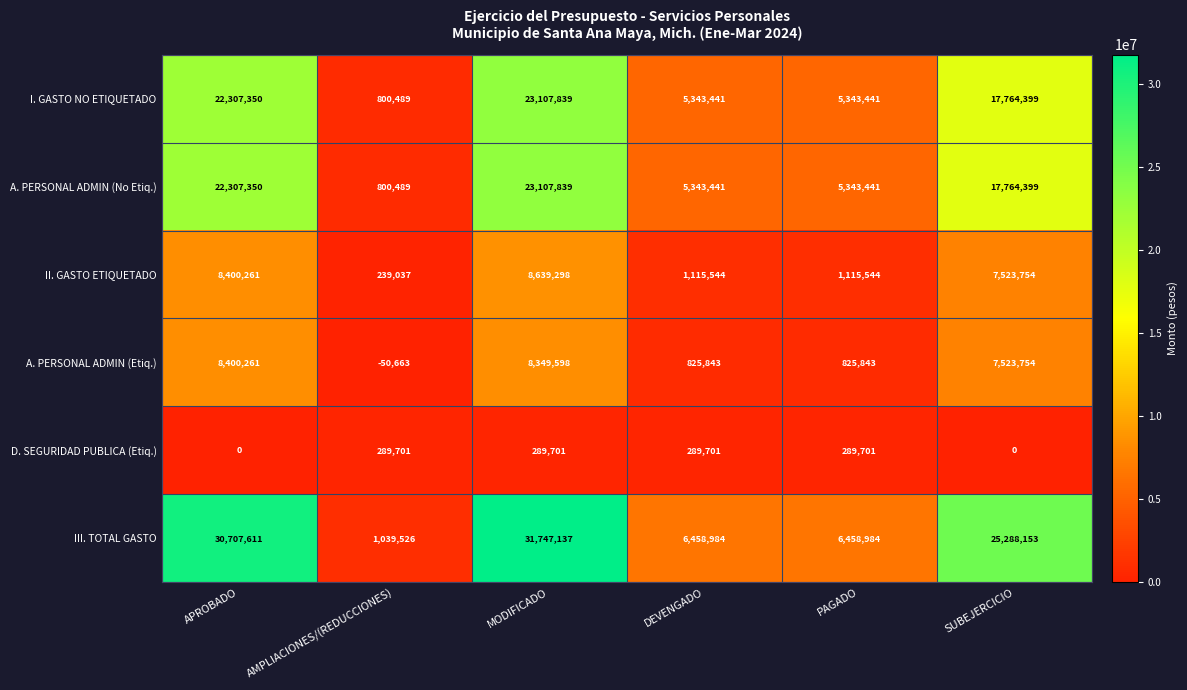

How many values in the I. GASTO NO ETIQUETADO series are below 17764399?

3